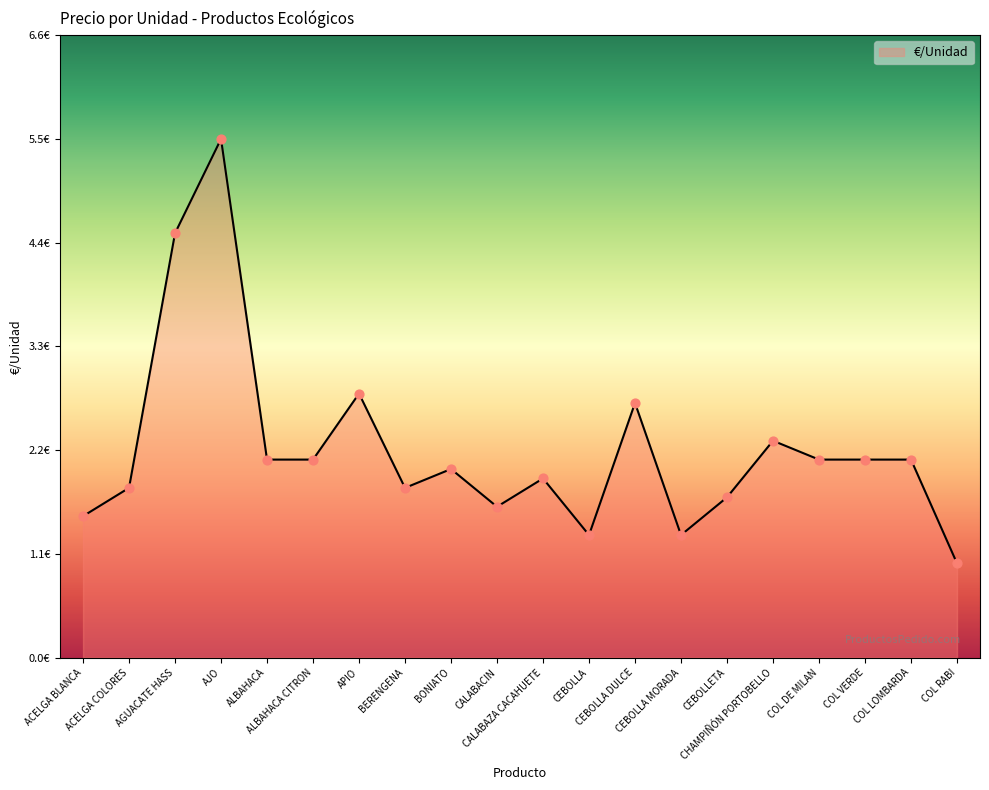

Is this an area chart (filled region under the line)?

Yes